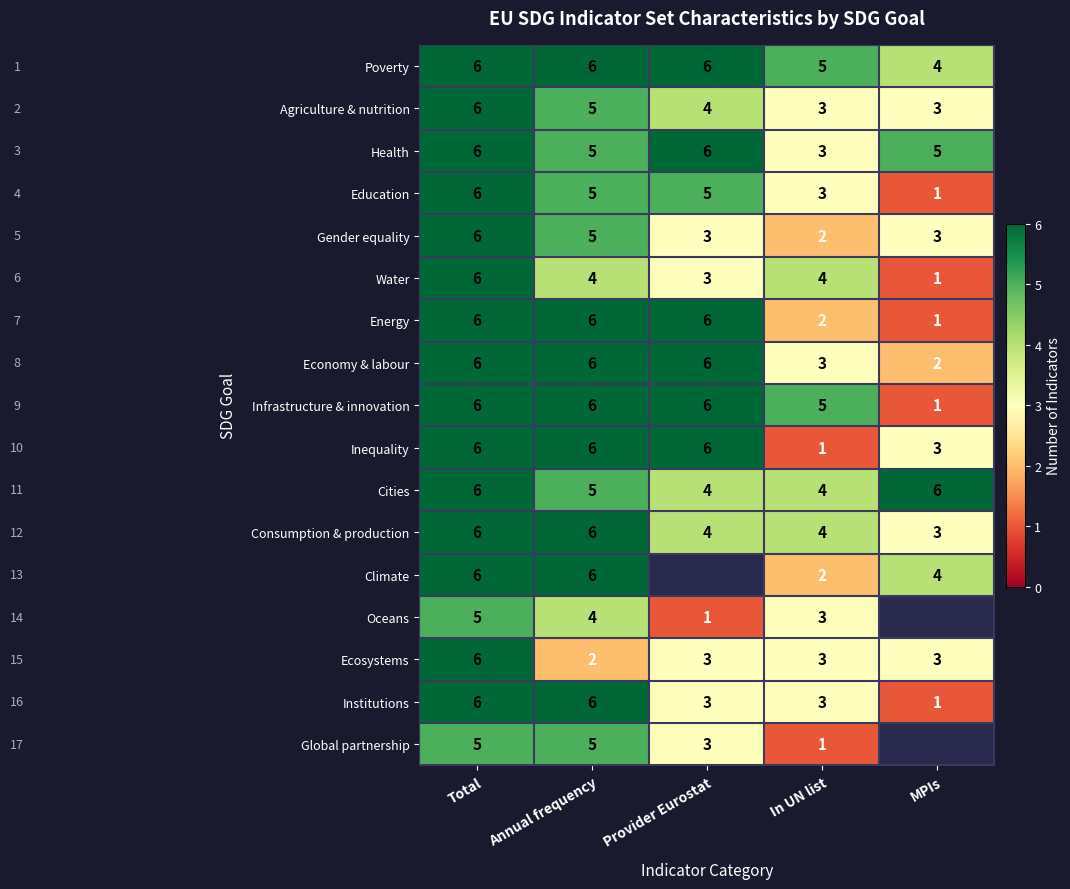

What is the spread (max minus min) of values at Provider Eurostat?

5.0